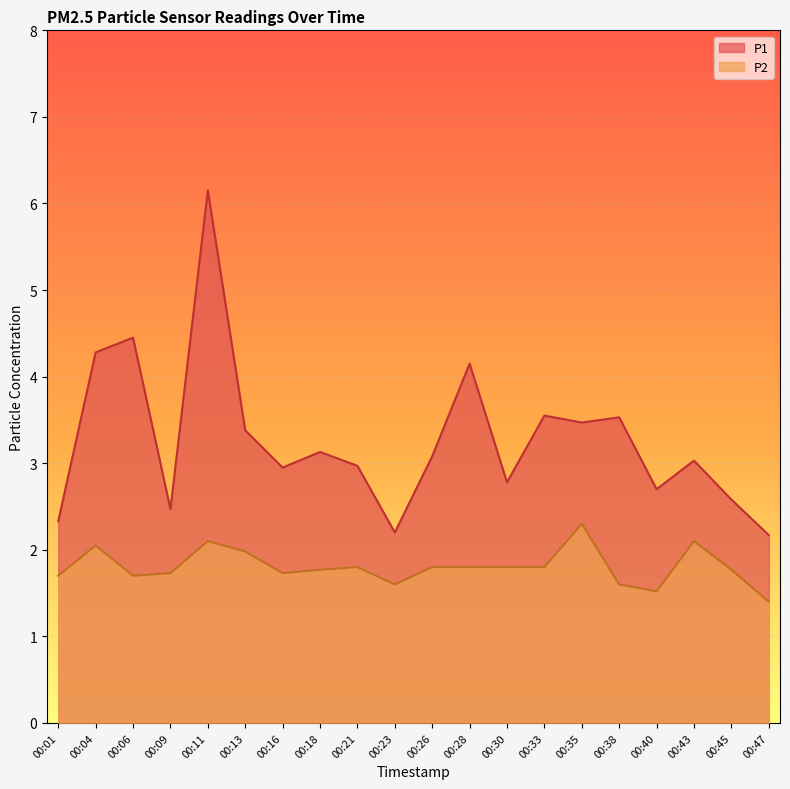

What is the greatest value displayed?

6.2